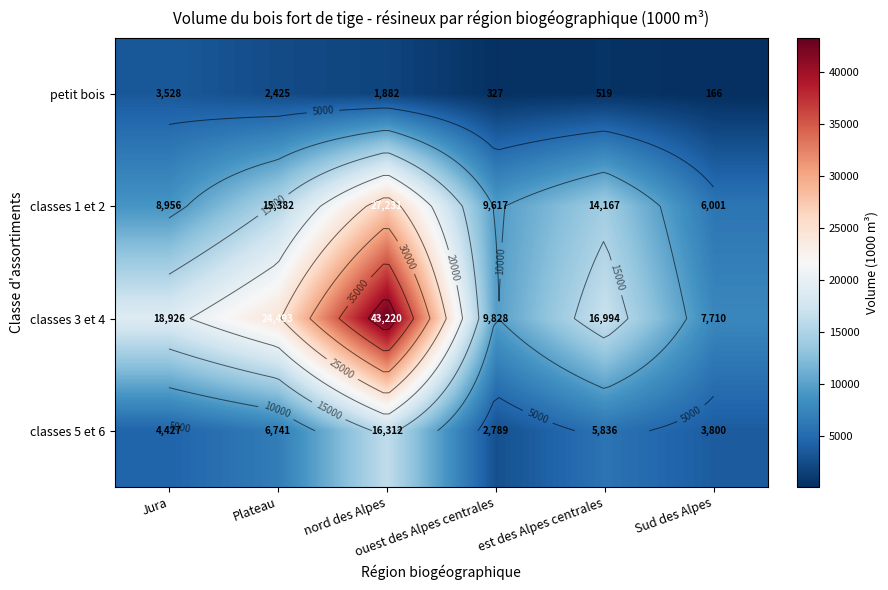

What is the spread (max minus min) of values at Plateau?

22068